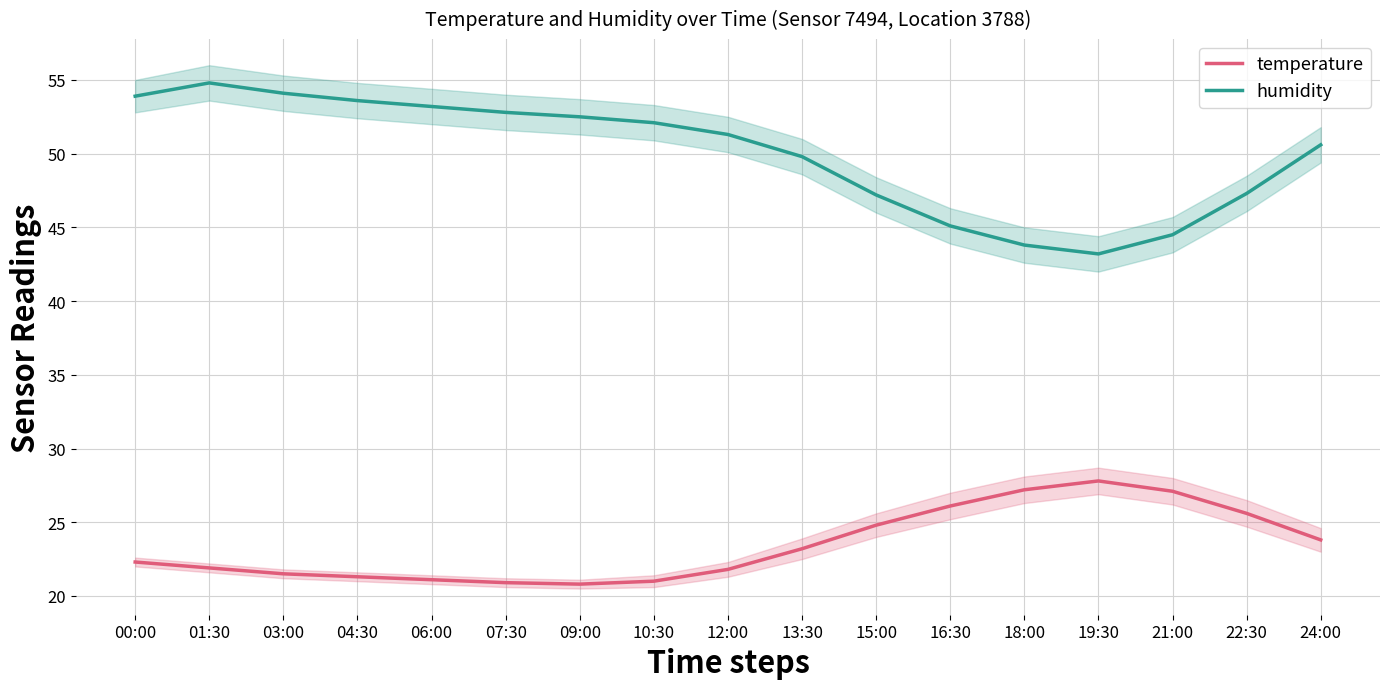

Which has a higher value, 03:00 or 16:30?

16:30